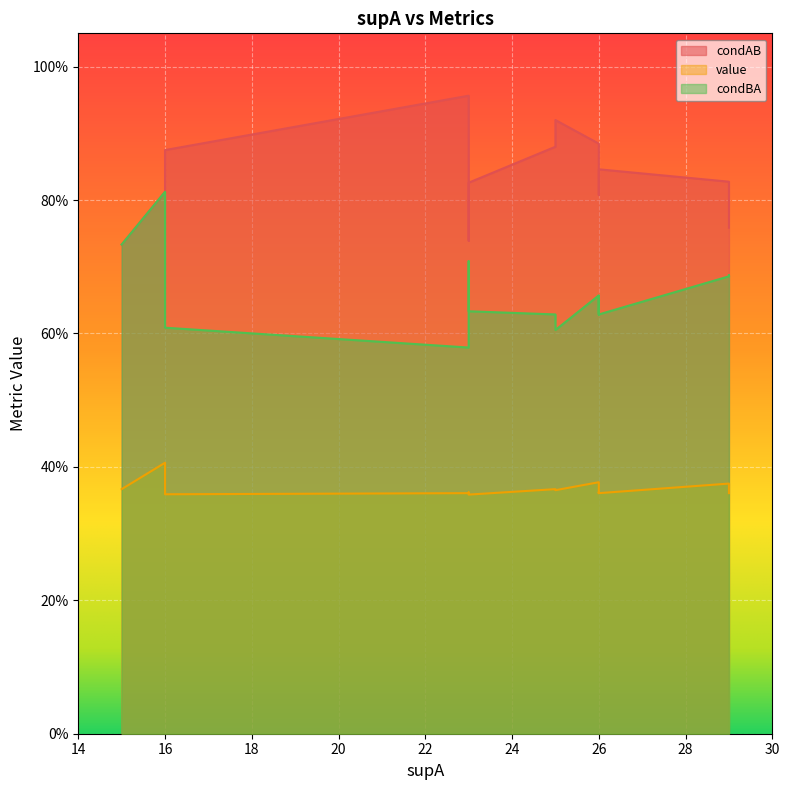

Which category has the lowest value across all series?

23